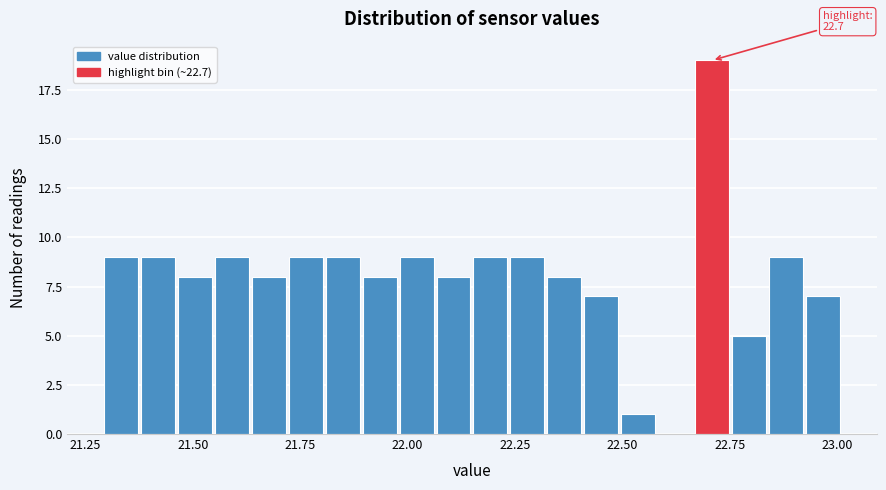

Read against the x-axis, roughly where is the centre of the tallest bar?

22.70